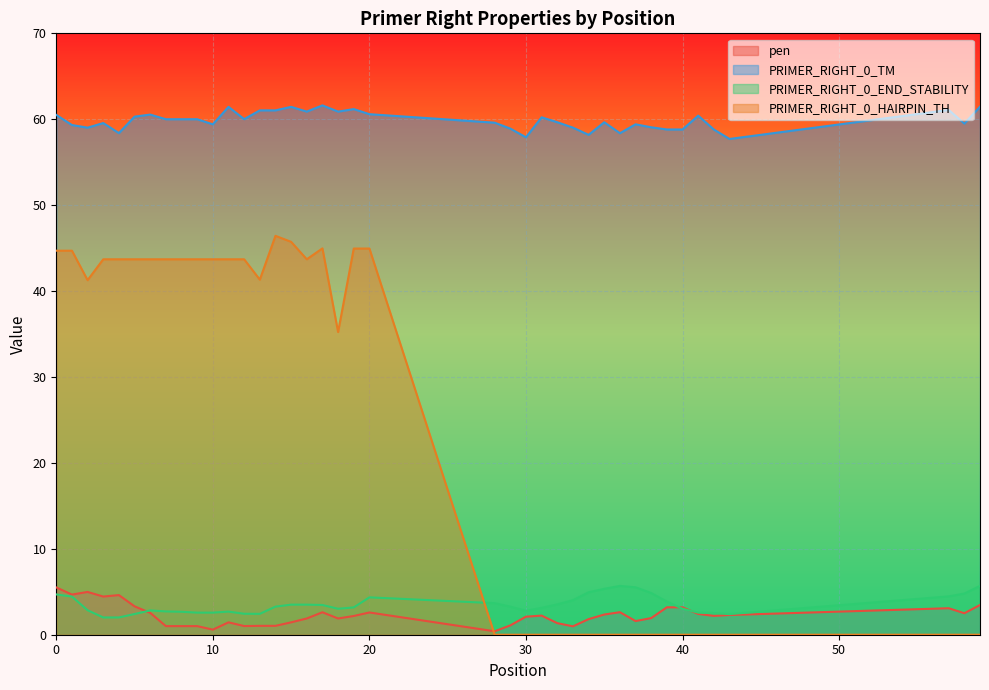

The value of PRIMER_RIGHT_0_END_STABILITY at 0 is 4.7. True or false?

True